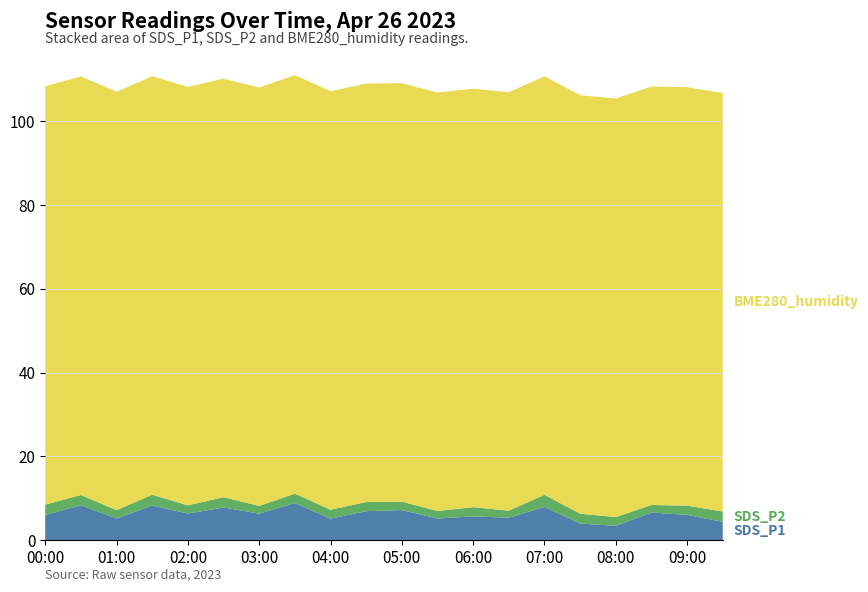

Reading left to right, extract all data points from this chart.

SDS_P1: 6.0	8.3	5.1	8.2	6.3	7.8	6.3	8.8	5.1	6.9	7.2	5.1	5.6	5.3	7.9	3.9	3.4	6.5	6.0	4.3
SDS_P2: 2.5	2.5	2.0	2.6	1.9	2.5	1.9	2.2	2.1	2.2	2.0	1.8	2.2	1.7	2.9	2.4	2.1	1.8	2.2	2.5
BME280_humidity: 100.0	100.0	100.0	100.0	100.0	100.0	100.0	100.0	100.0	100.0	100.0	100.0	100.0	100.0	100.0	100.0	100.0	100.0	100.0	100.0